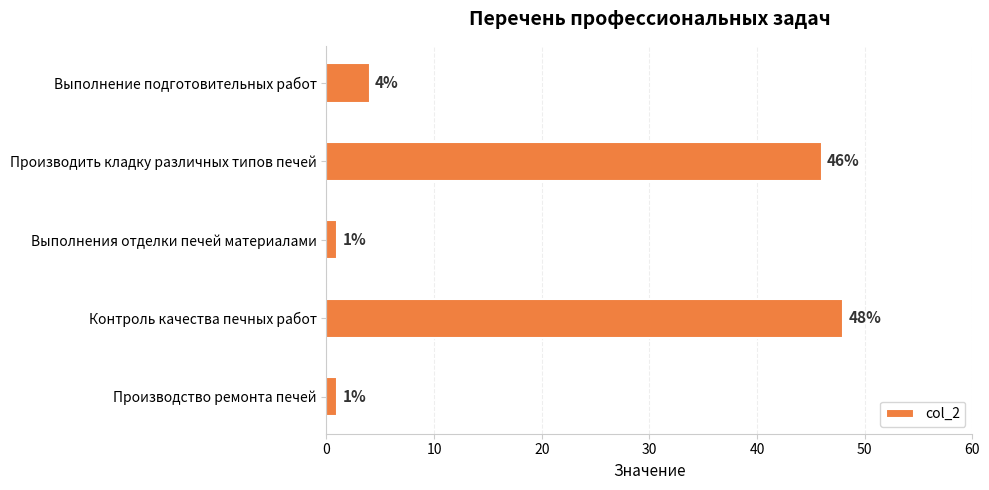

What position from the top is Контроль качества печных работ?

4